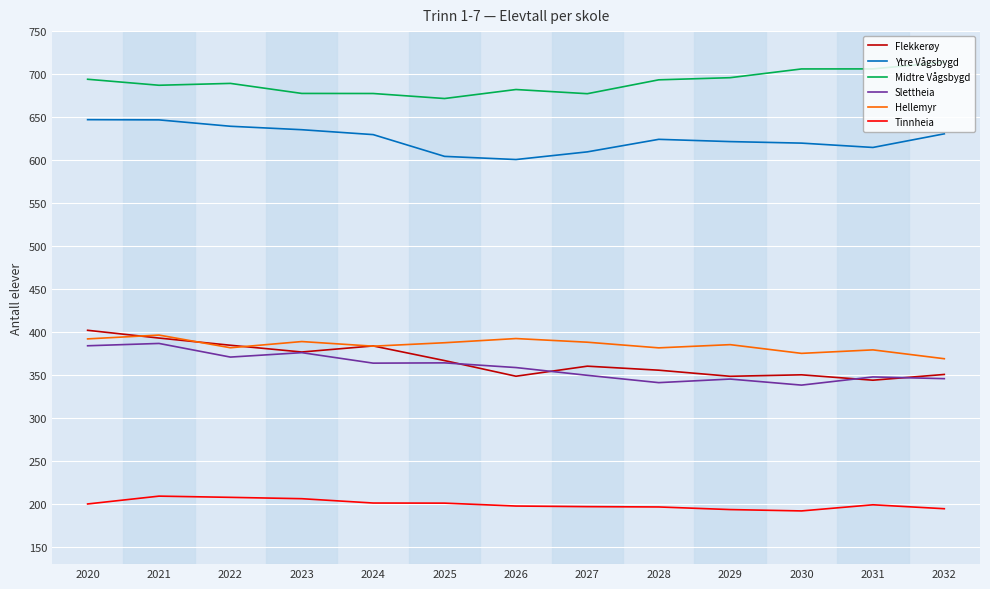

The Slettheia series shows 358.7 at 2026. True or false?

True